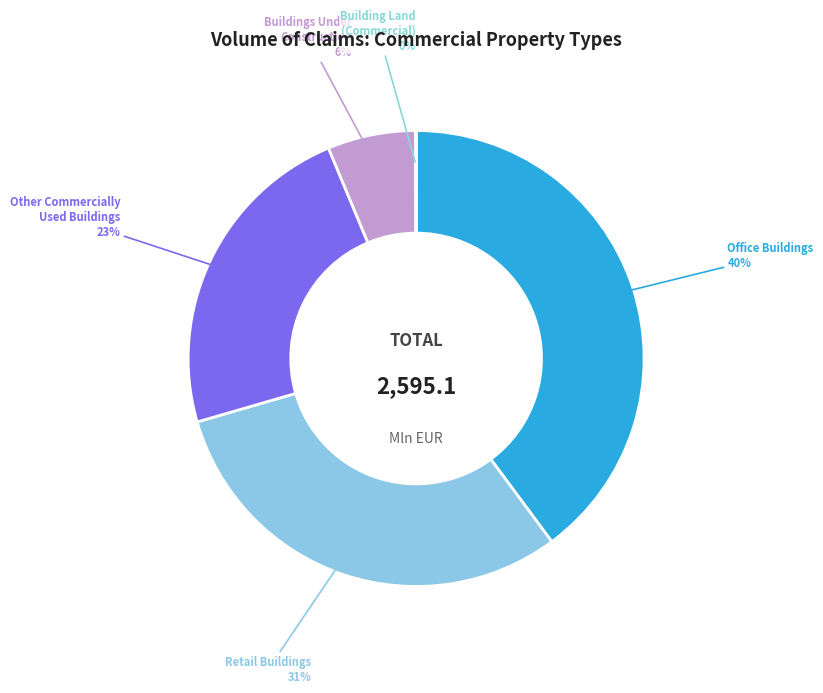

Which category has the biggest portion of the pie?

Office Buildings